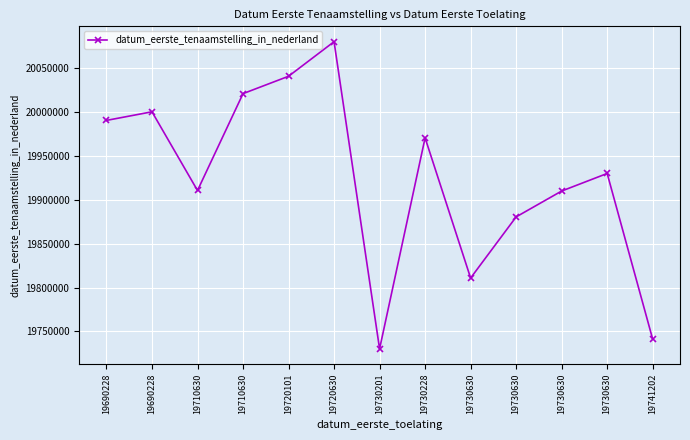

List the labels in order of value, largest first.

19720630, 19720101, 19710630, 19690228, 19690228, 19730228, 19730630, 19710630, 19730630, 19730630, 19730630, 19741202, 19730201